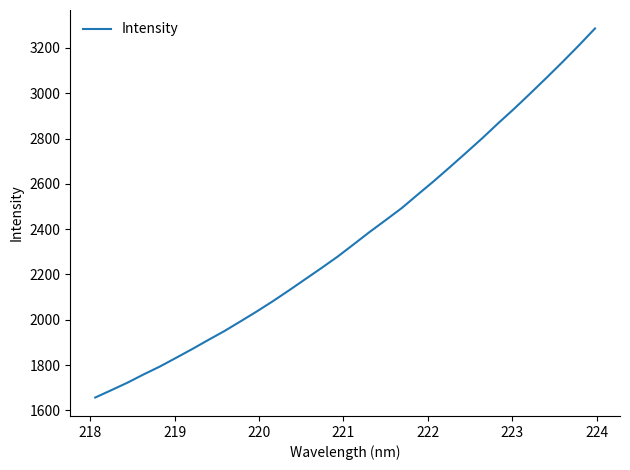

What is the greatest value displayed?

3286.3